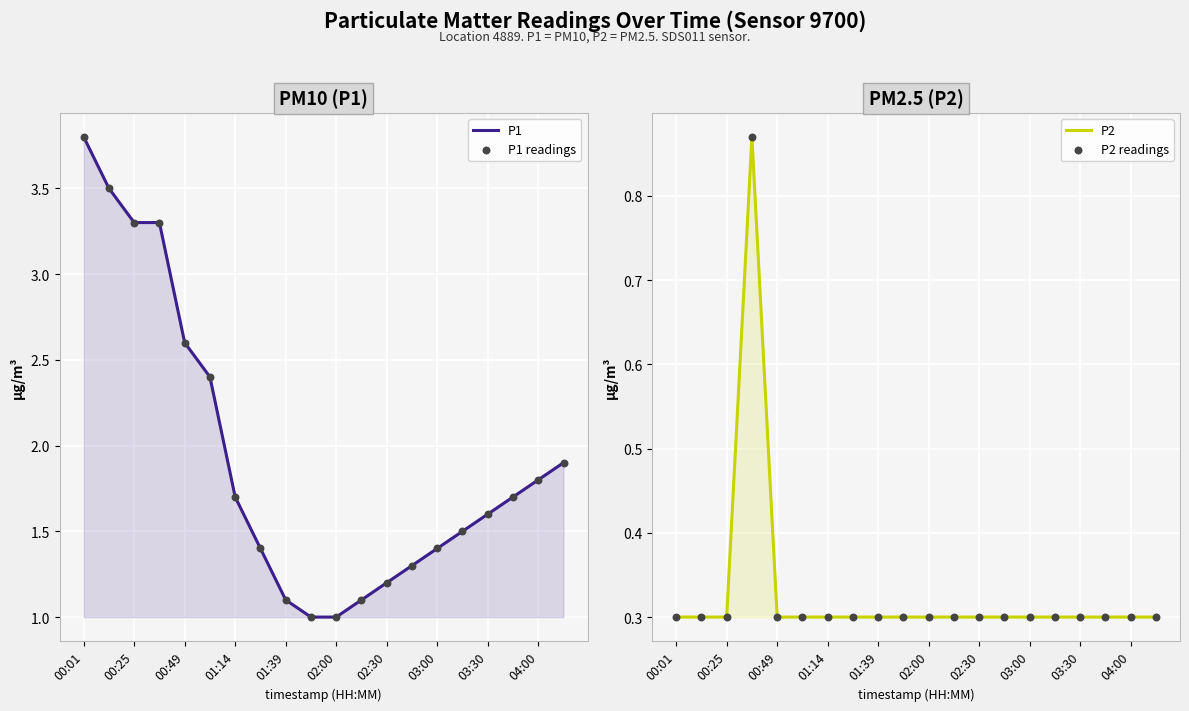

Which series contains the highest Y value?

P1